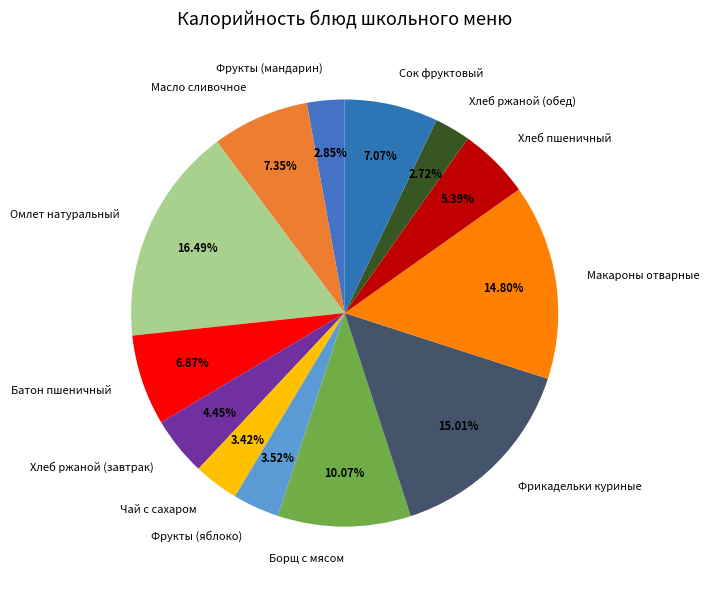

How many slices are in this pie chart?

13